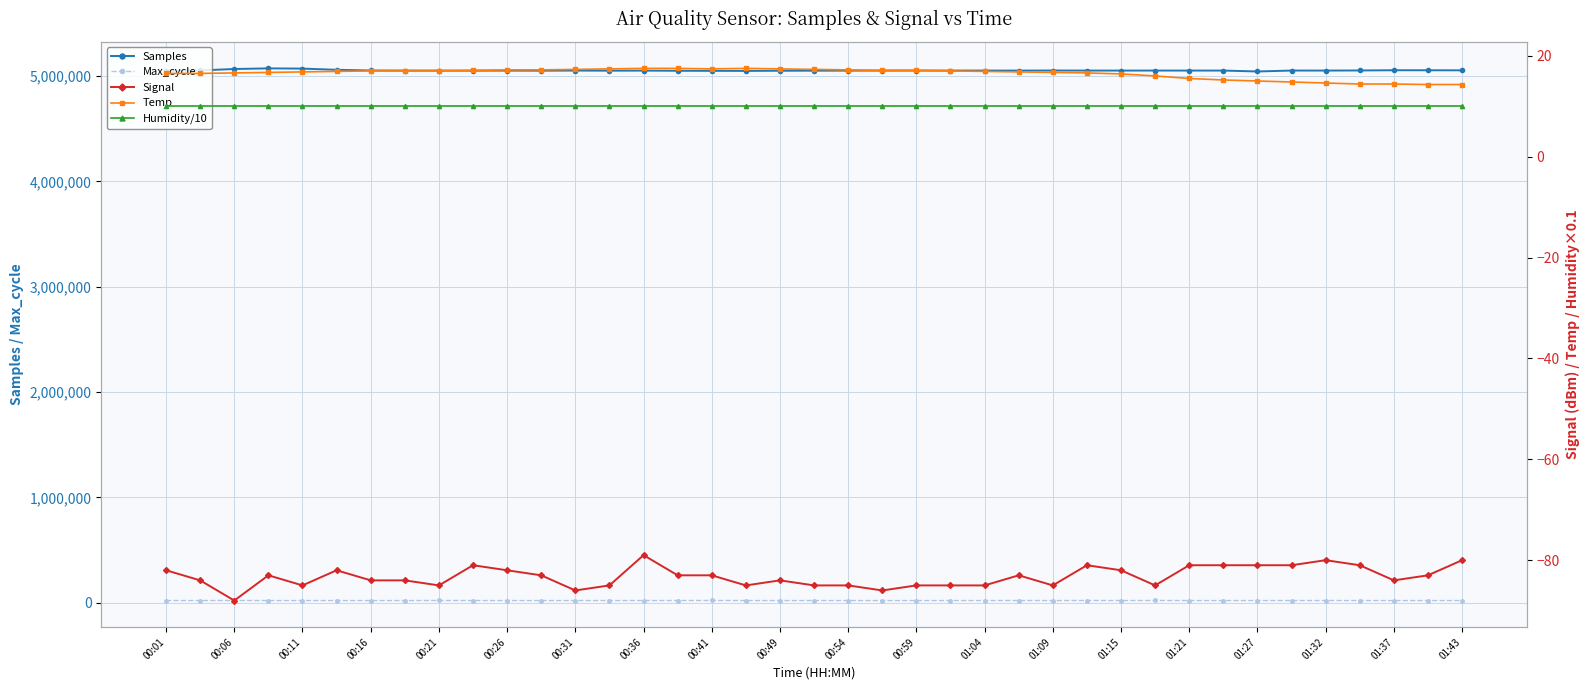

True or false: Samples and Max_cycle cross at least once.

False